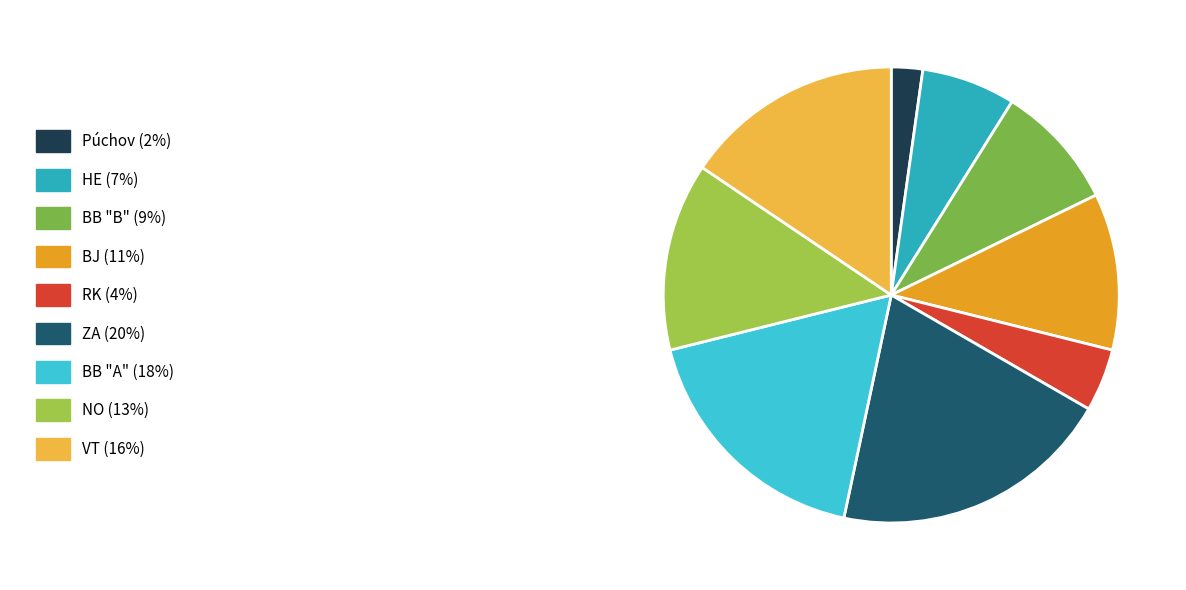

What is the smallest slice in the pie chart?

Púchov